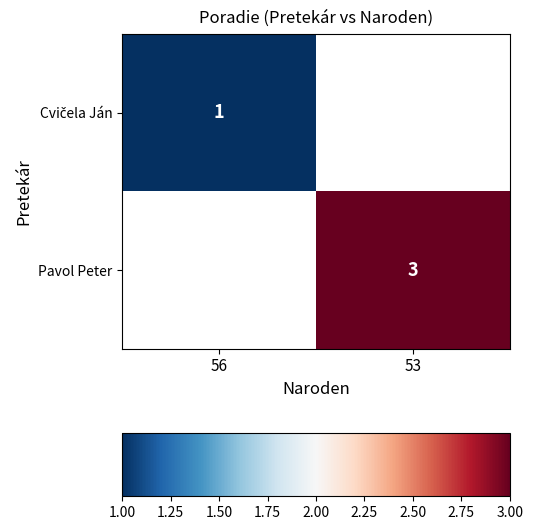

The Pavol Peter series shows 3 at 53. True or false?

True